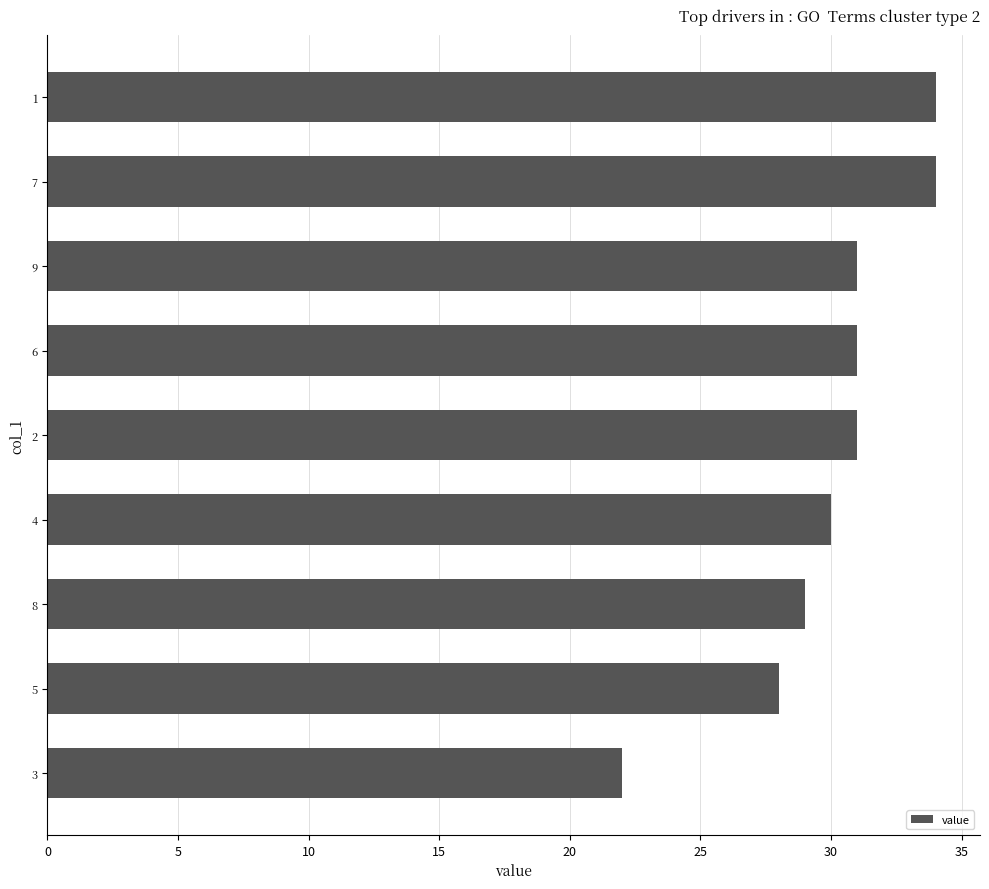

What is the average value?

30